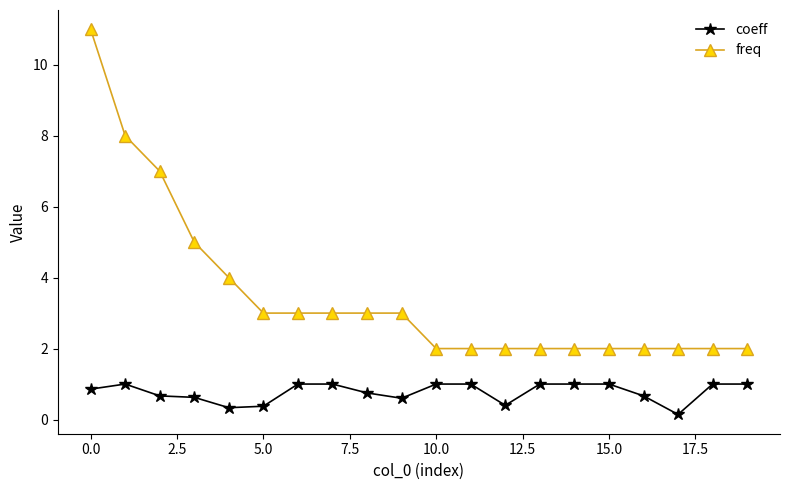

What are all the series names shown in the legend?

coeff, freq